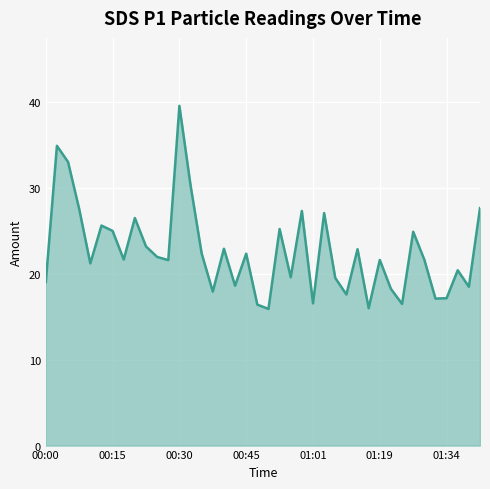

What is the difference between the maximum and minimum values?

23.6